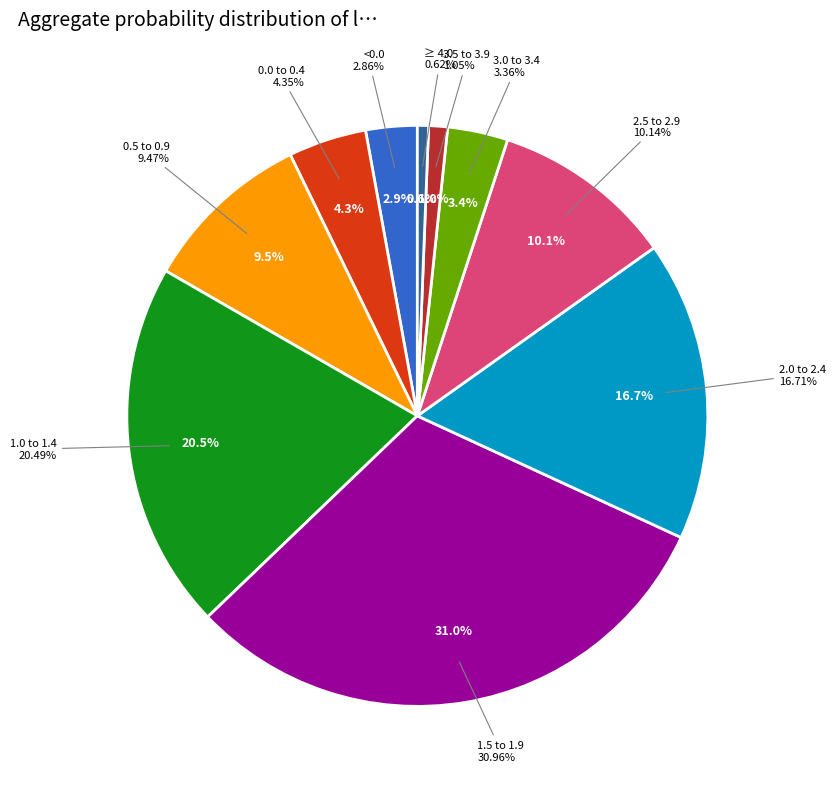

Does any single category account for the majority?

No